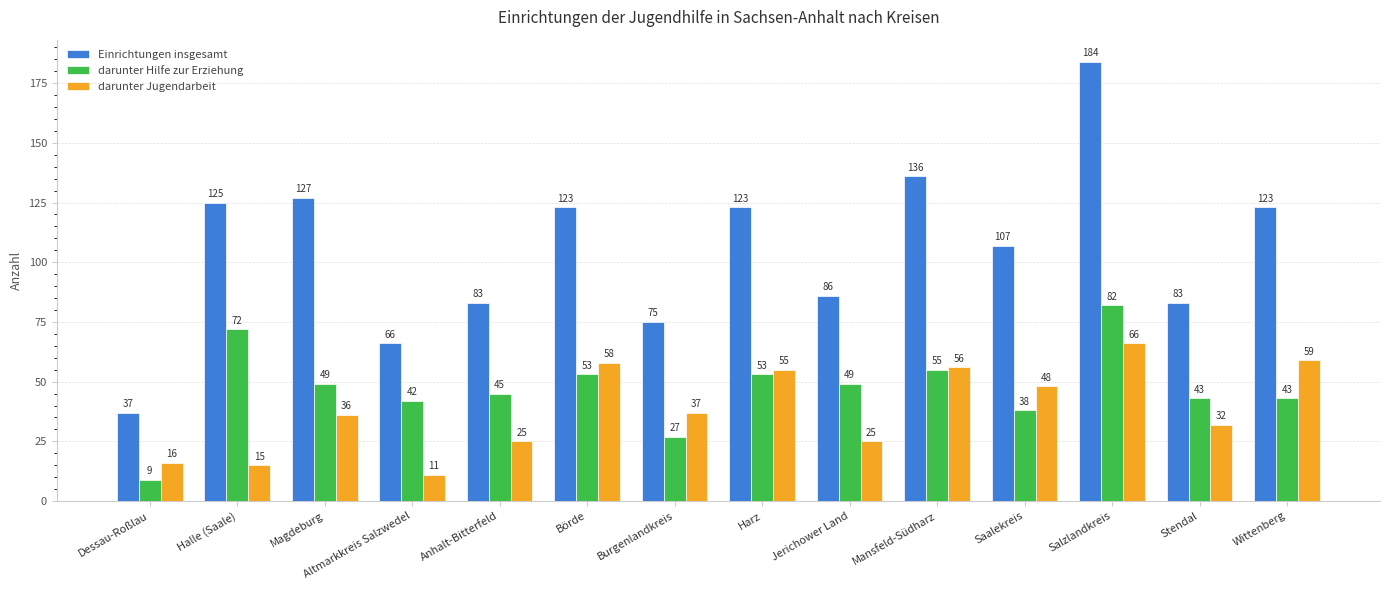

The value of darunter Jugendarbeit at Jerichower Land is 14. True or false?

False